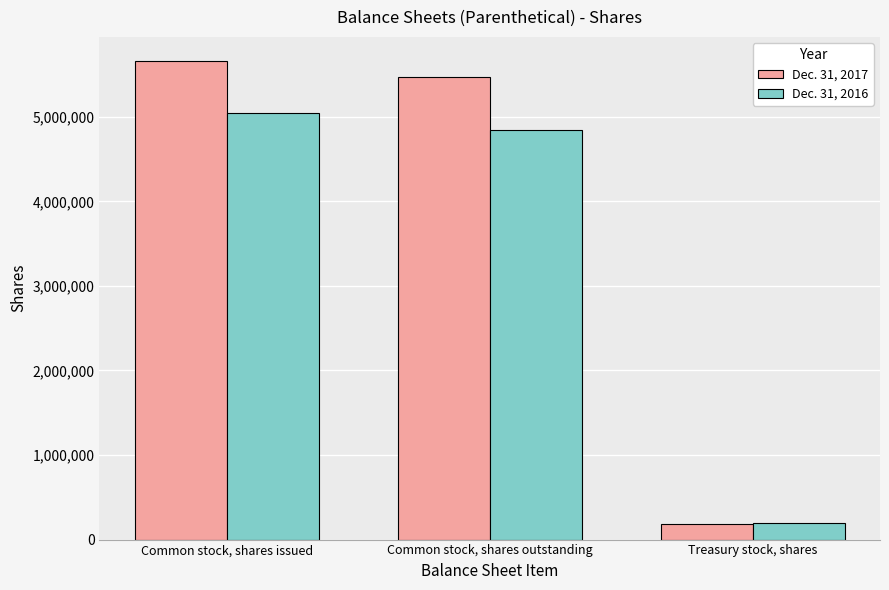

How many data points in Dec. 31, 2017 are less than 5476197?

1